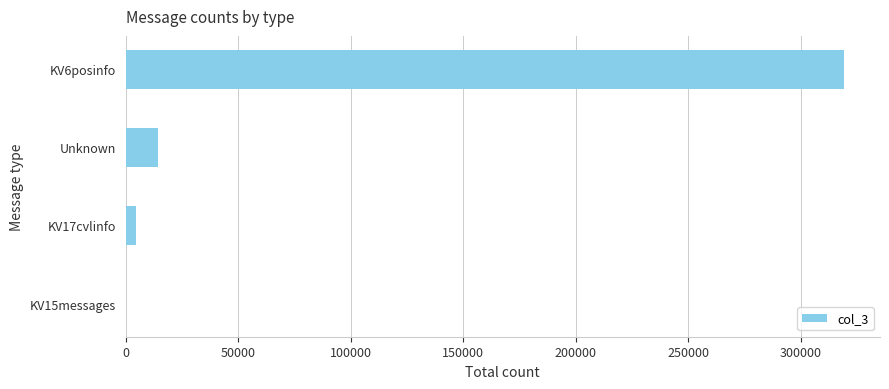

Approximately how many times larger is the value at KV6posinfo compared to Unknown?

22.1